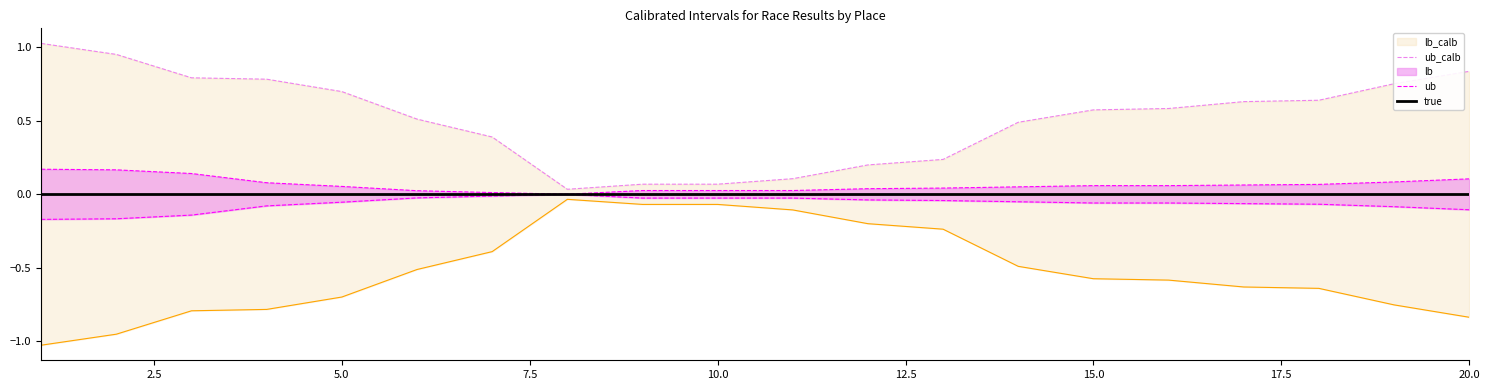

What is the difference between the maximum and minimum values in the lb series?

0.2